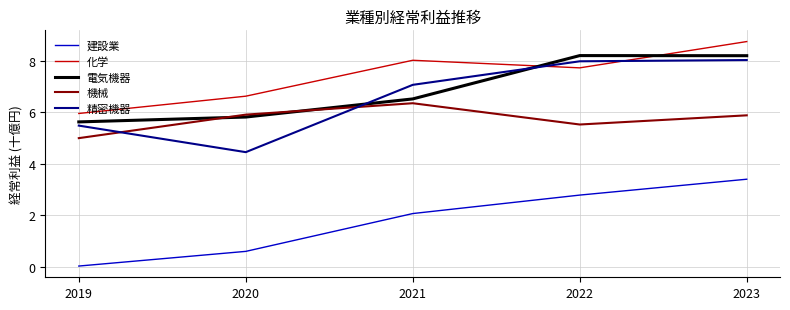

The 化学 series shows 3.0 at 2019. True or false?

False